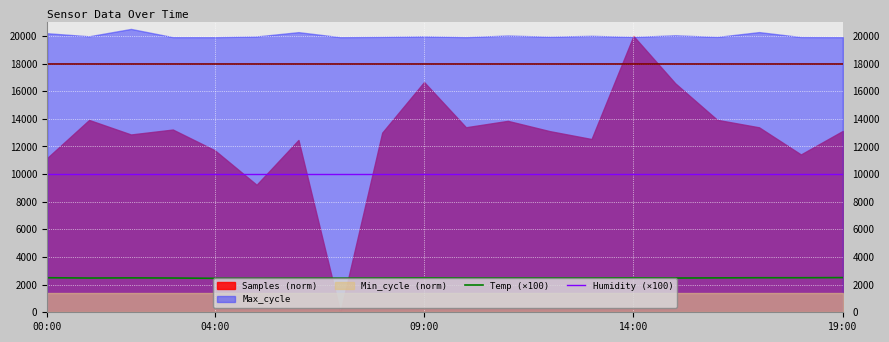

What is the lowest value of the Humidity (×100) series?

9990